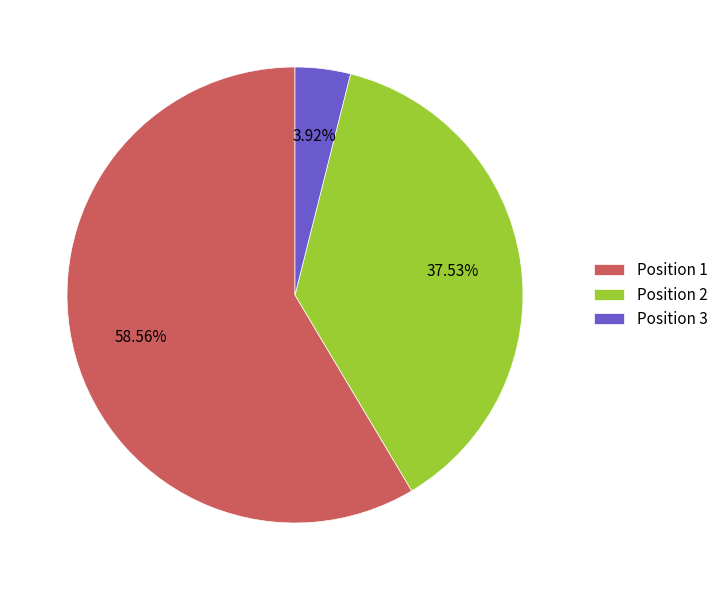

Is there any slice that represents more than half of the pie?

Yes